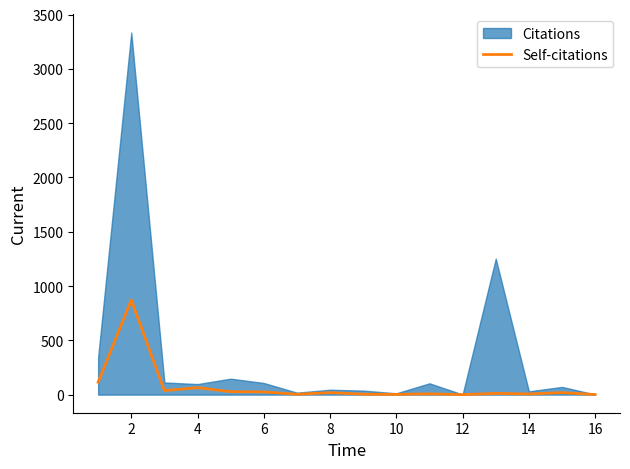

How many lines are shown in the chart?

1